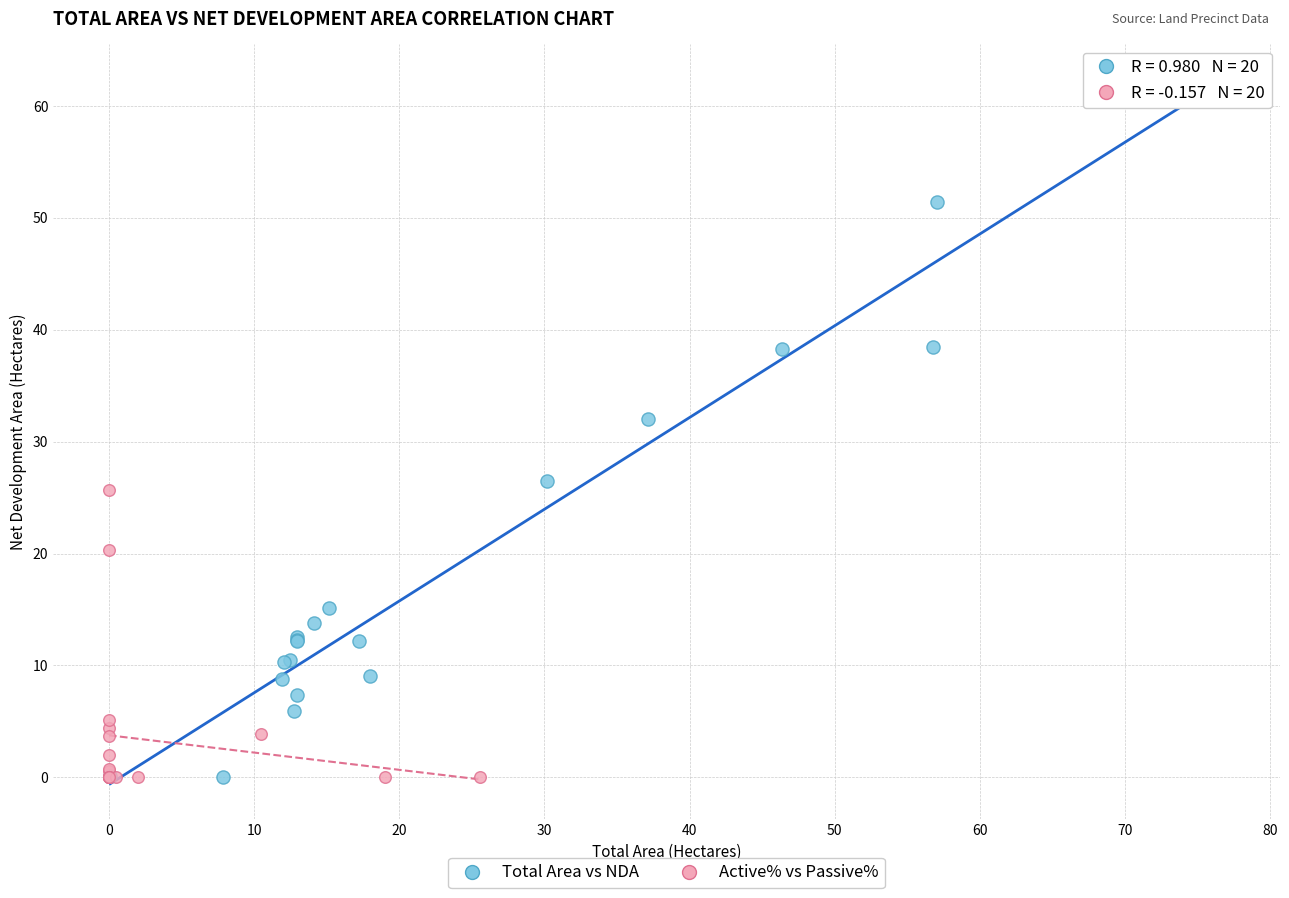

Which series reaches the maximum Y coordinate?

Total Area vs NDA